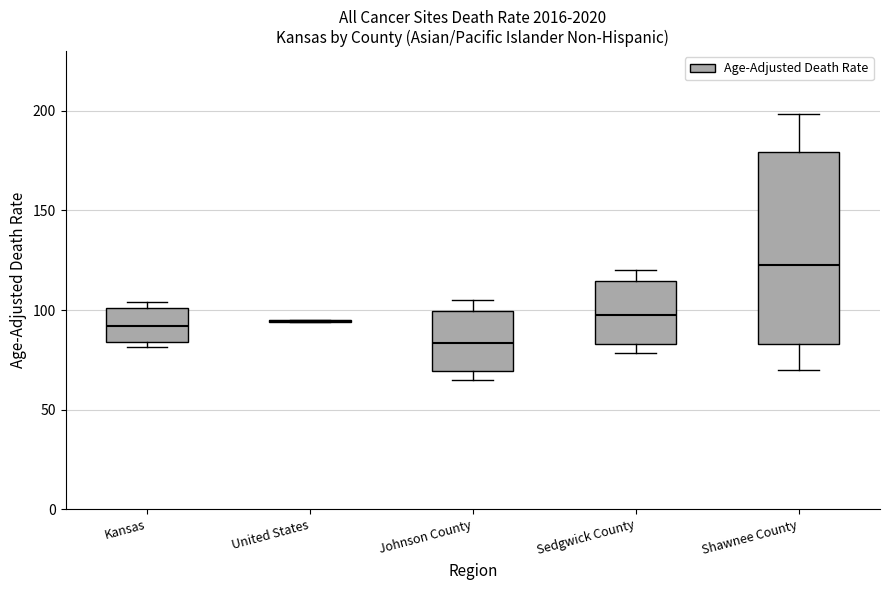

Comparing the boxes themselves (not the whiskers), which one is the tallest?

Shawnee County